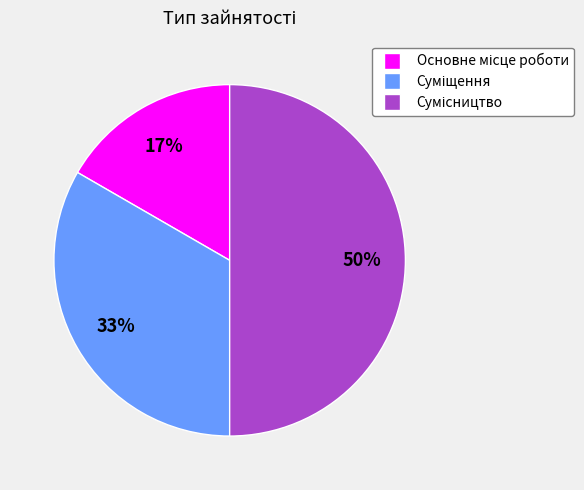

How many segments does this pie chart have?

3